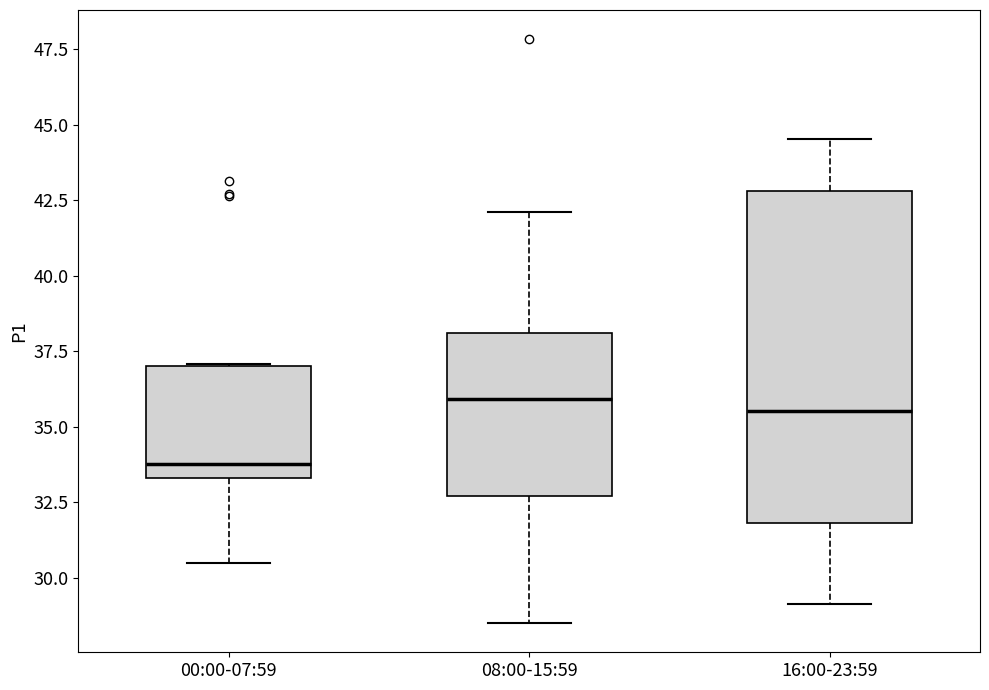

Which box's median line is the lowest?

00:00-07:59